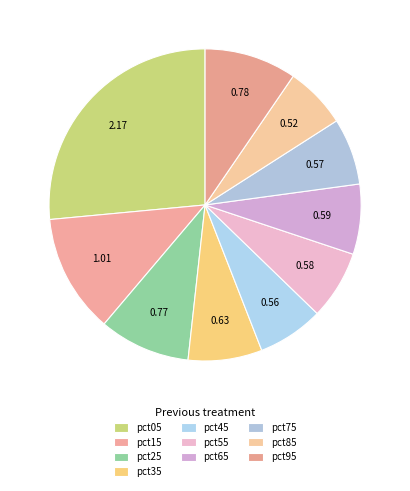

To the nearest percent, what portion does pct65 represent?

7%